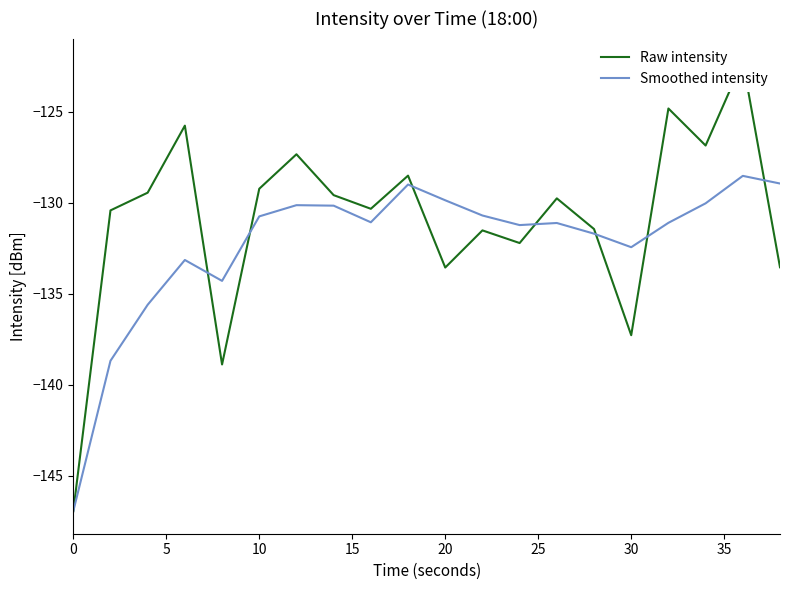

How many intersections are there between Raw intensity and Smoothed intensity?

7